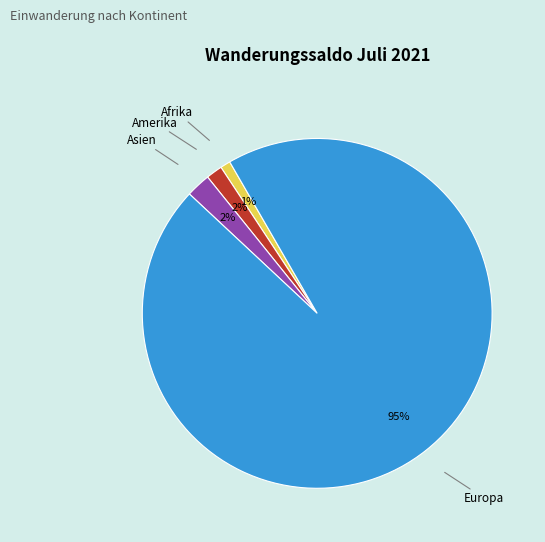

To the nearest percent, what is the difference between the Europa and Asien slice percentages?

93%